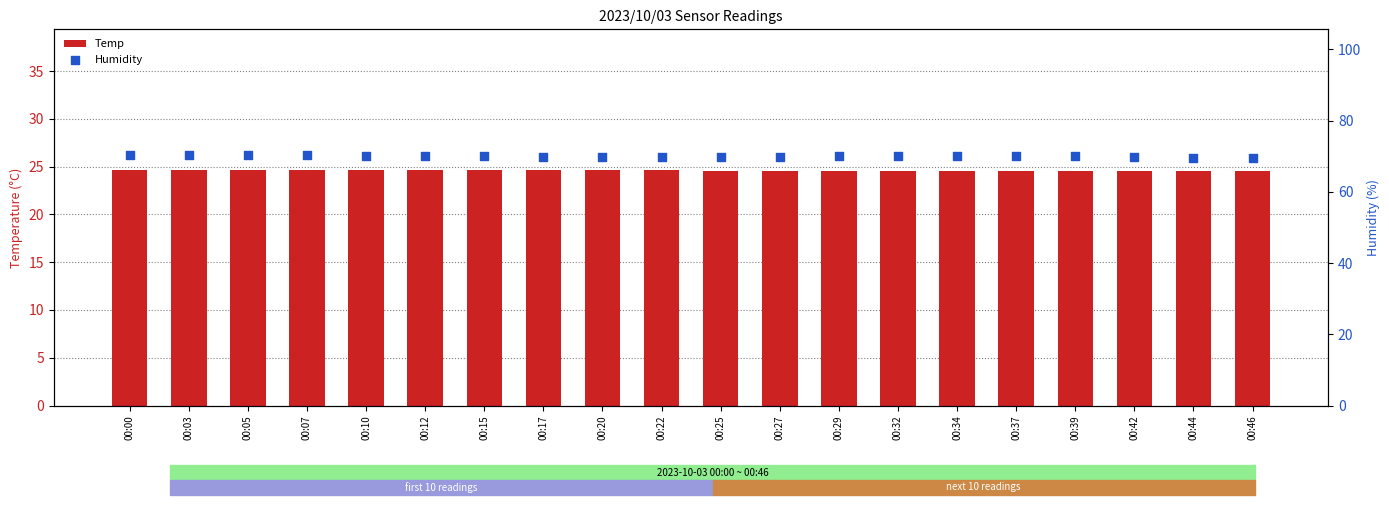

What are all the series names shown in the legend?

Temp, Humidity